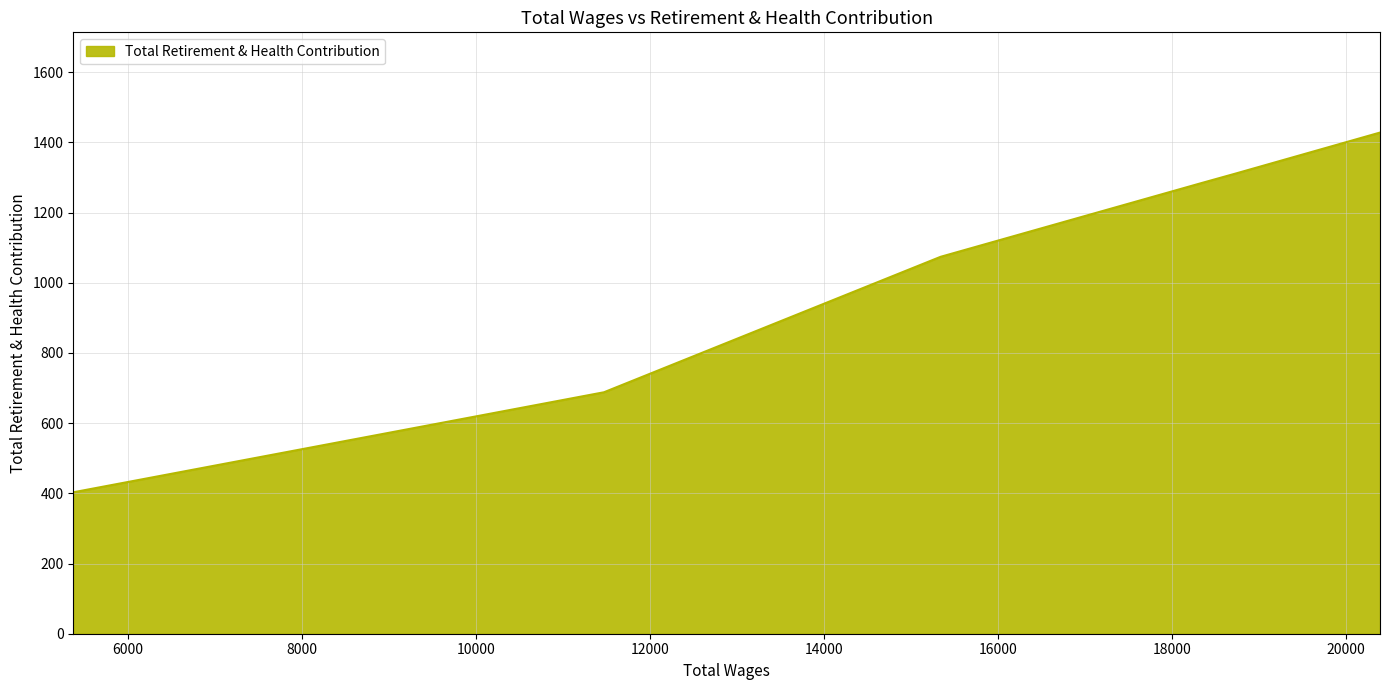

True or false: the data has more than 2 interior local peaks.

False